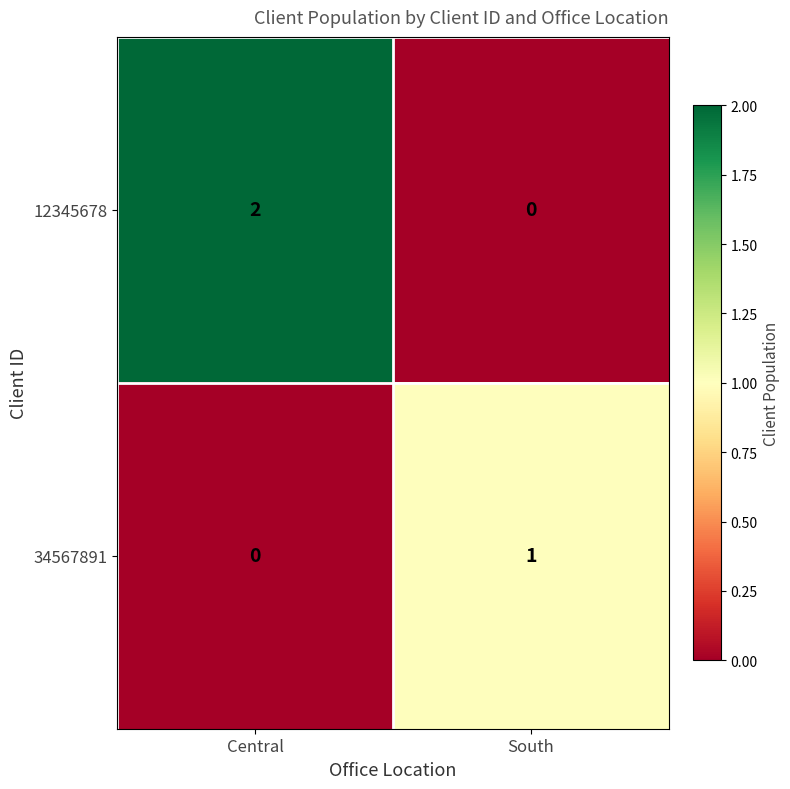

Reading right to left, transcribe all the data shown in this chart.

12345678: 0	2
34567891: 1	0